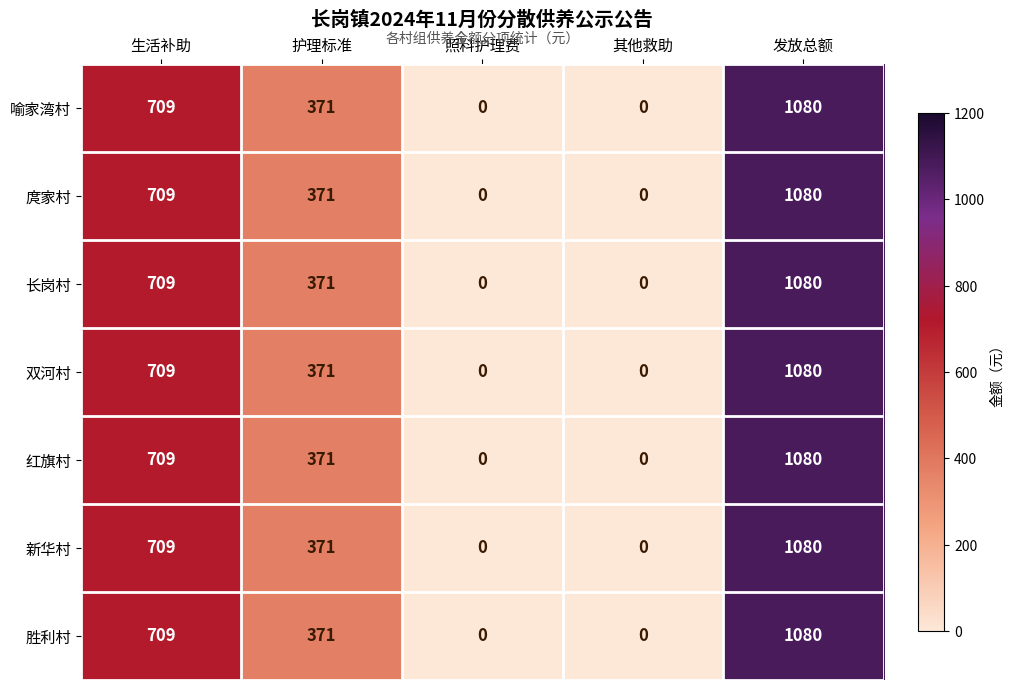

What value does the 庹家村 series have at 发放总额?

1080